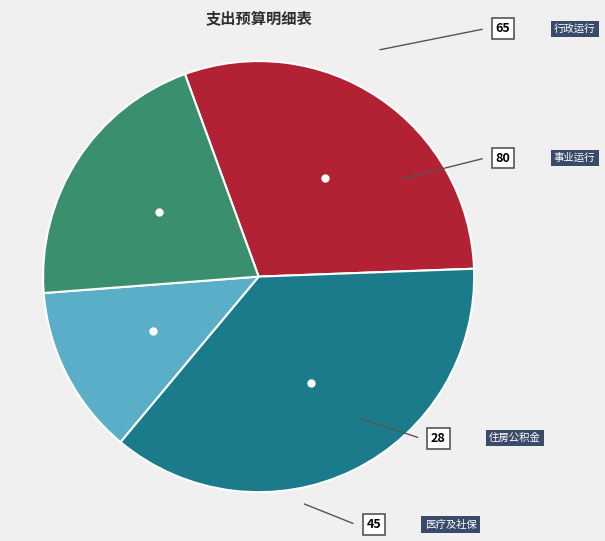

Does any single category account for the majority?

No